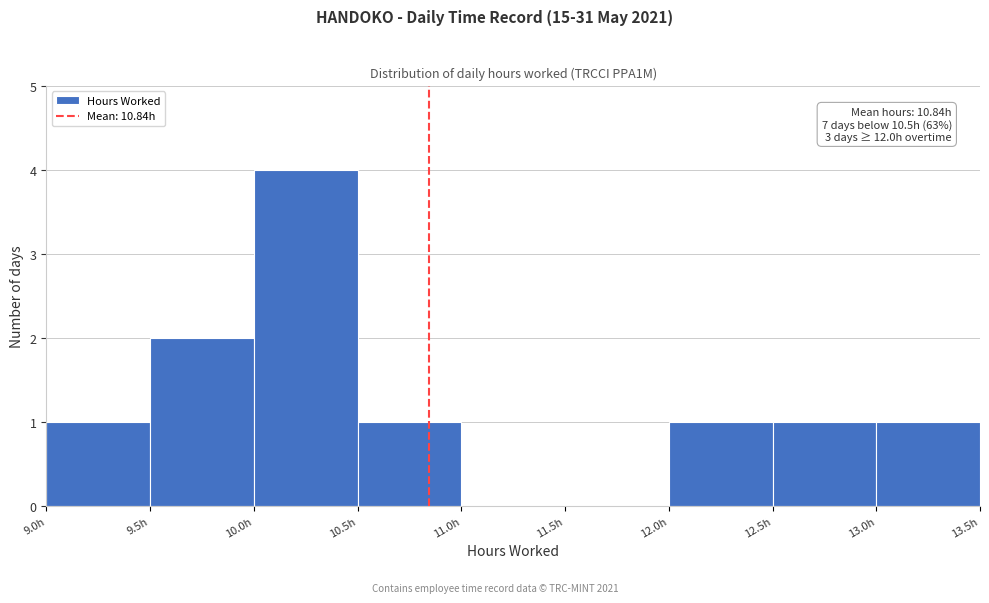

Over which range of the x-axis is the bar tallest?

10.0 to 10.5